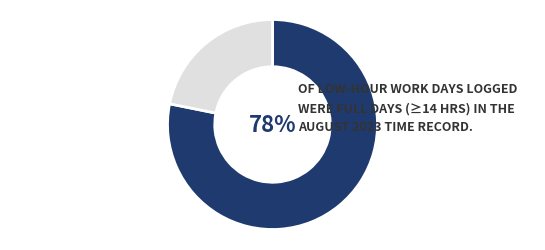

Is there any slice that represents more than half of the pie?

Yes